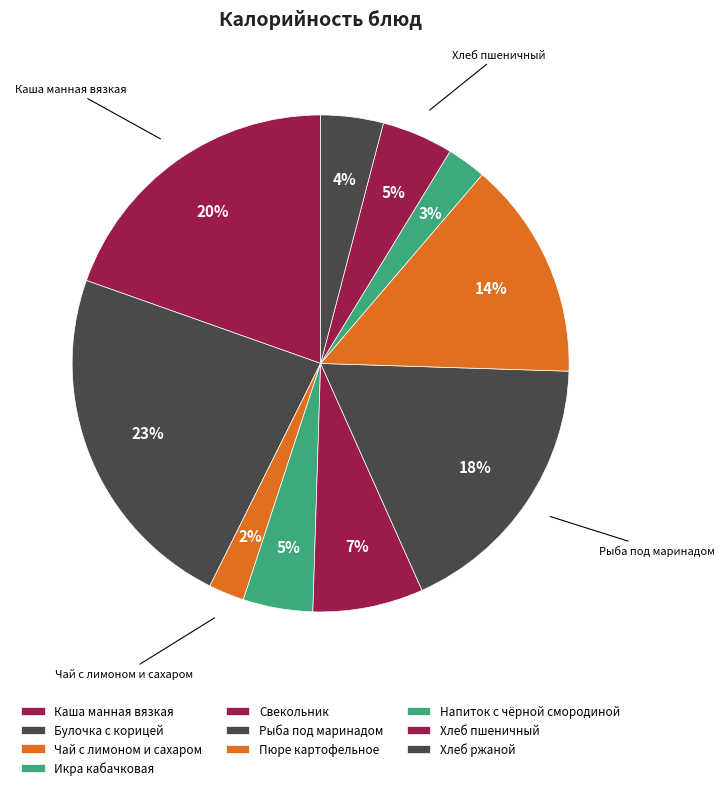

How many segments does this pie chart have?

10